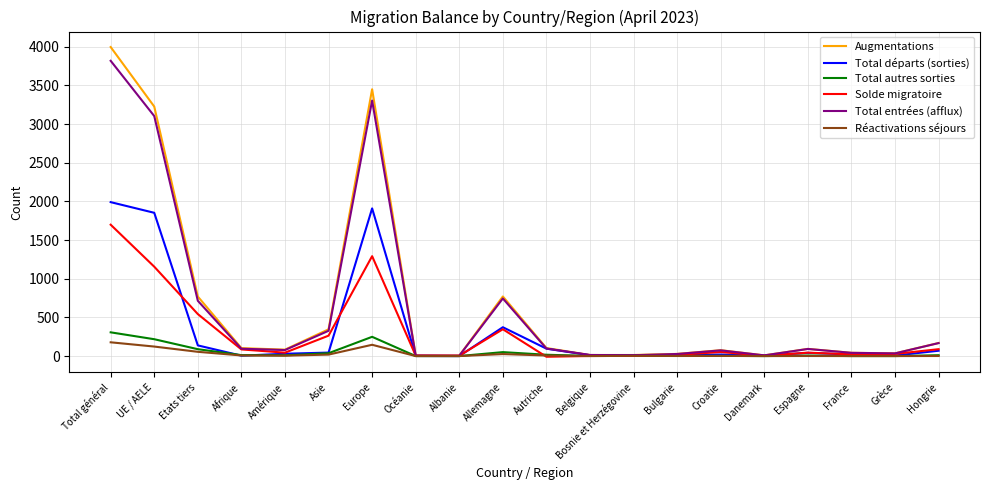

Between Europe and Hongrie, which series saw the biggest shift?

Augmentations